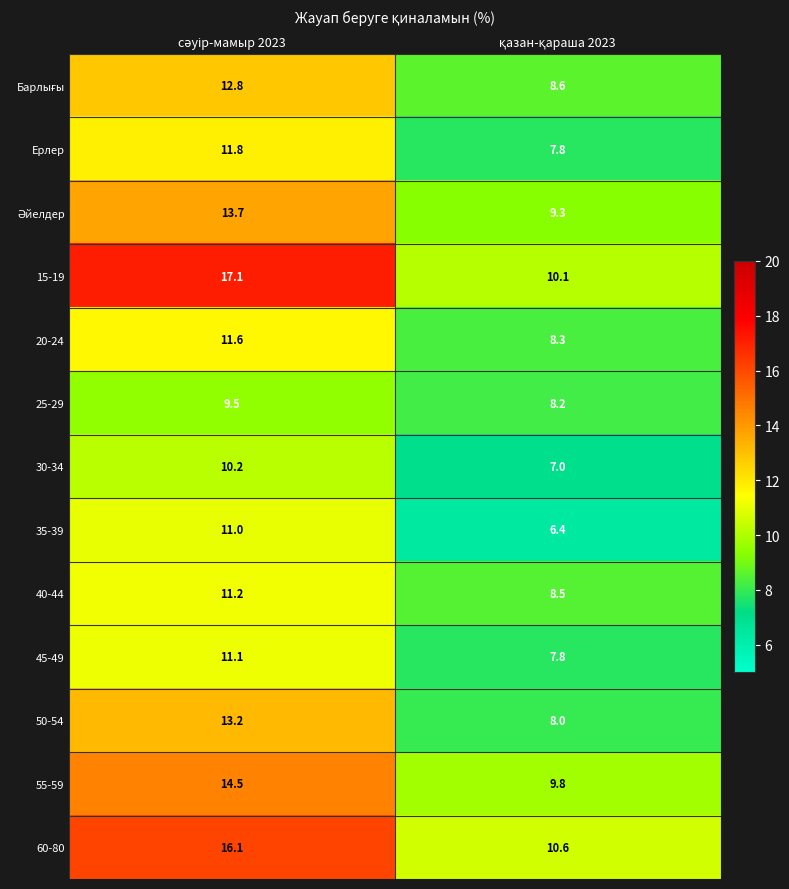

What is the average value of the 15-19 series?

13.6